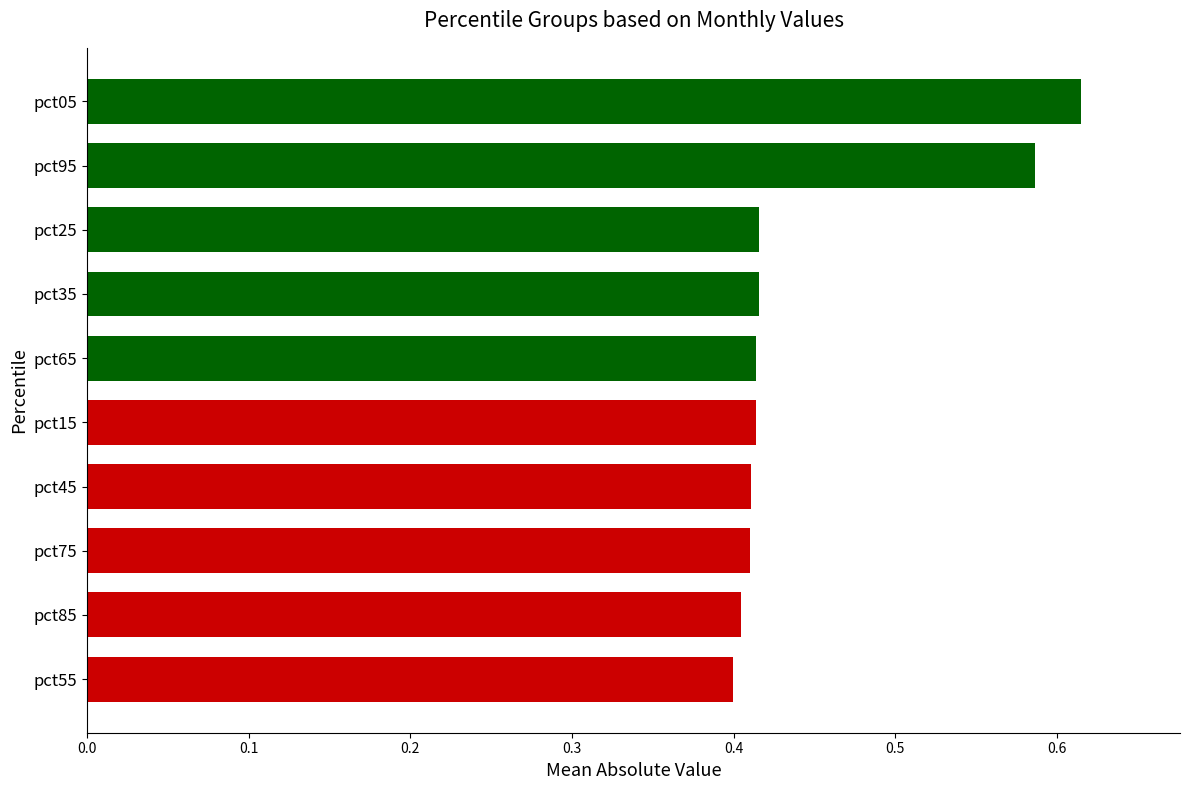

Between pct35 and pct55, which is larger?

pct35